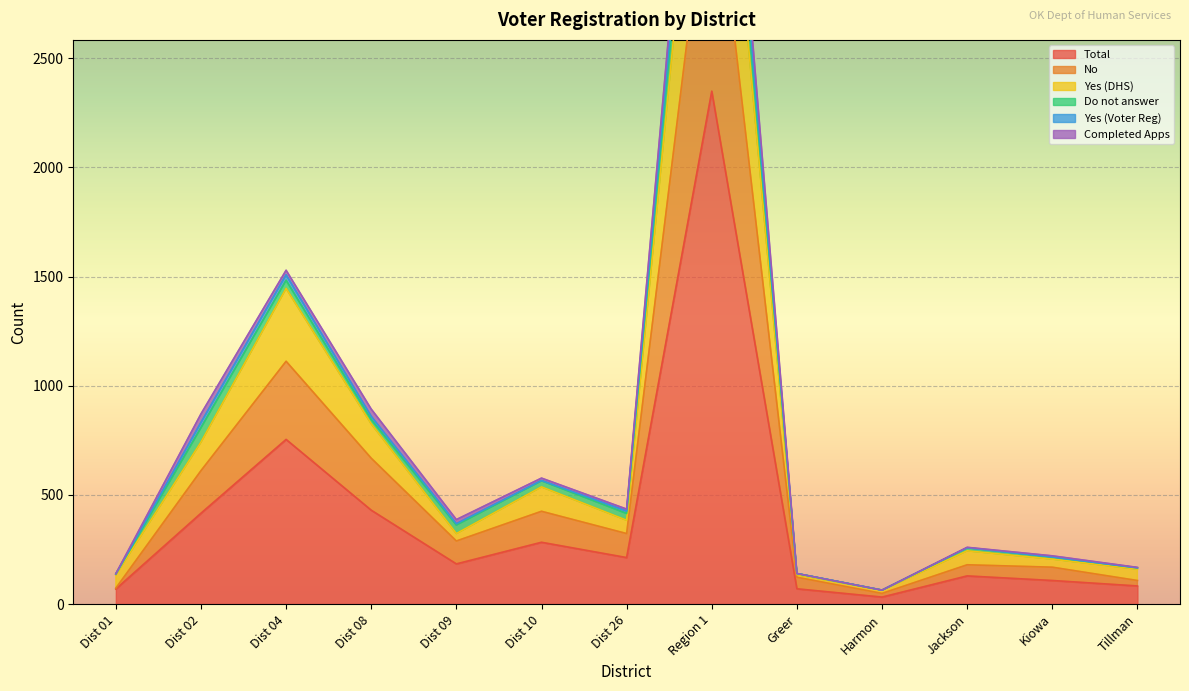

Where is Total nearest to the value 1190?

Dist 04